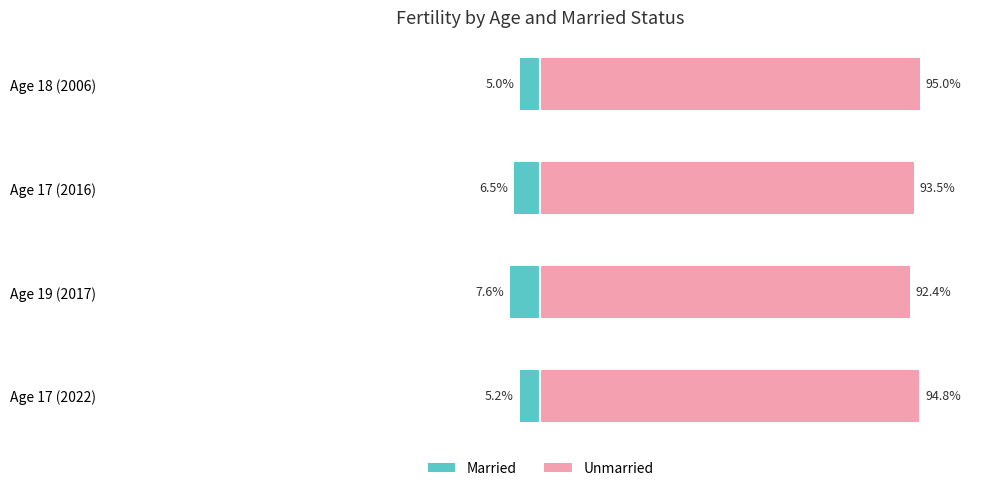

Which series has the widest spread of values?

Unmarried